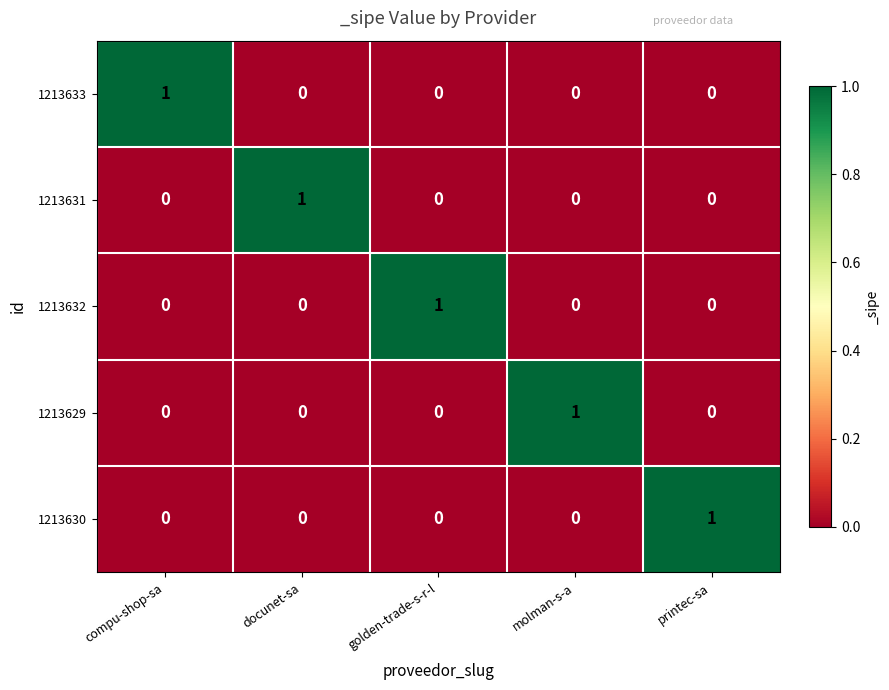

At how many categories does at least one series exceed 0?

5